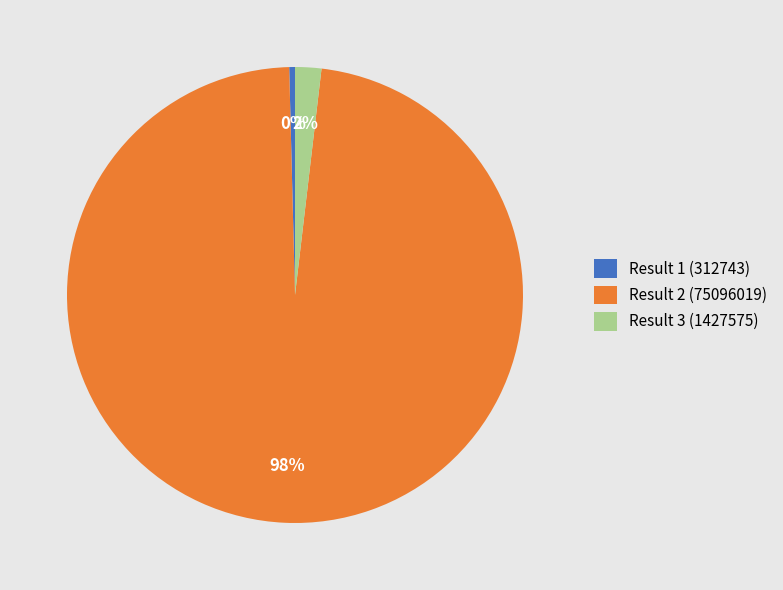

Is it true that Result 1 (312743) is 9% of the pie?

False